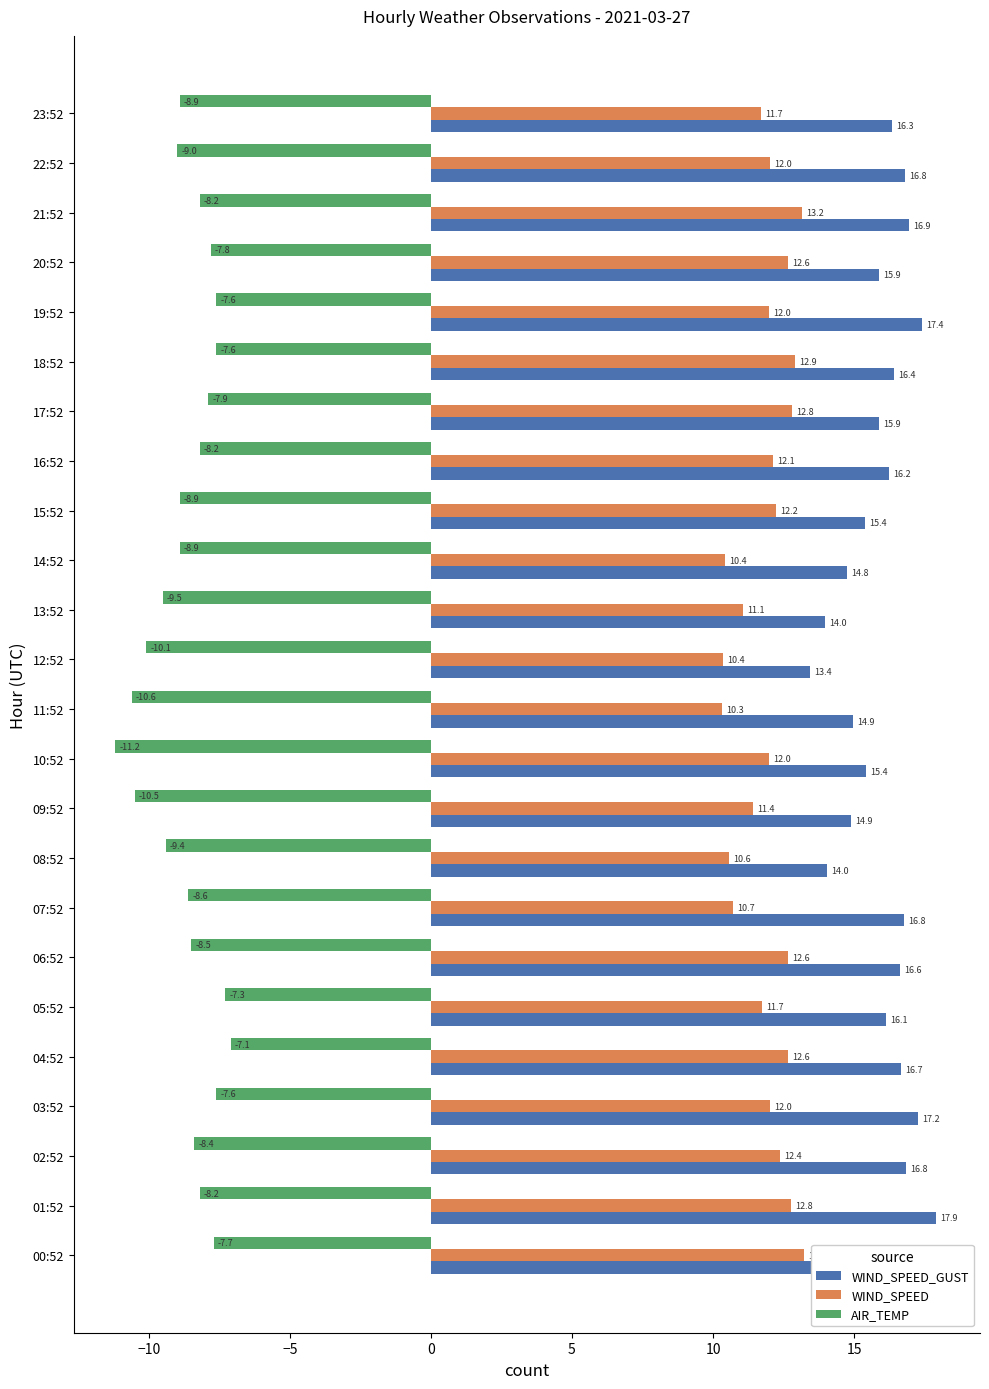

What is the maximum value shown in the chart?

18.0